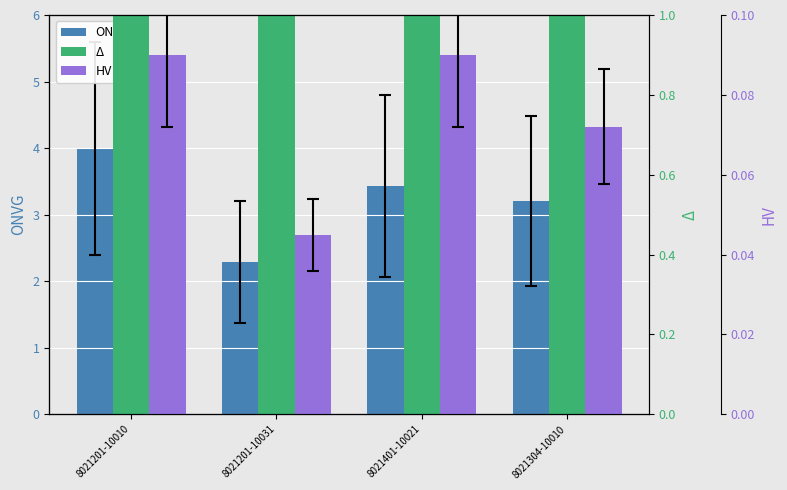

Which series changed the most between 8021201-10010 and 8021304-10010?

ONVG